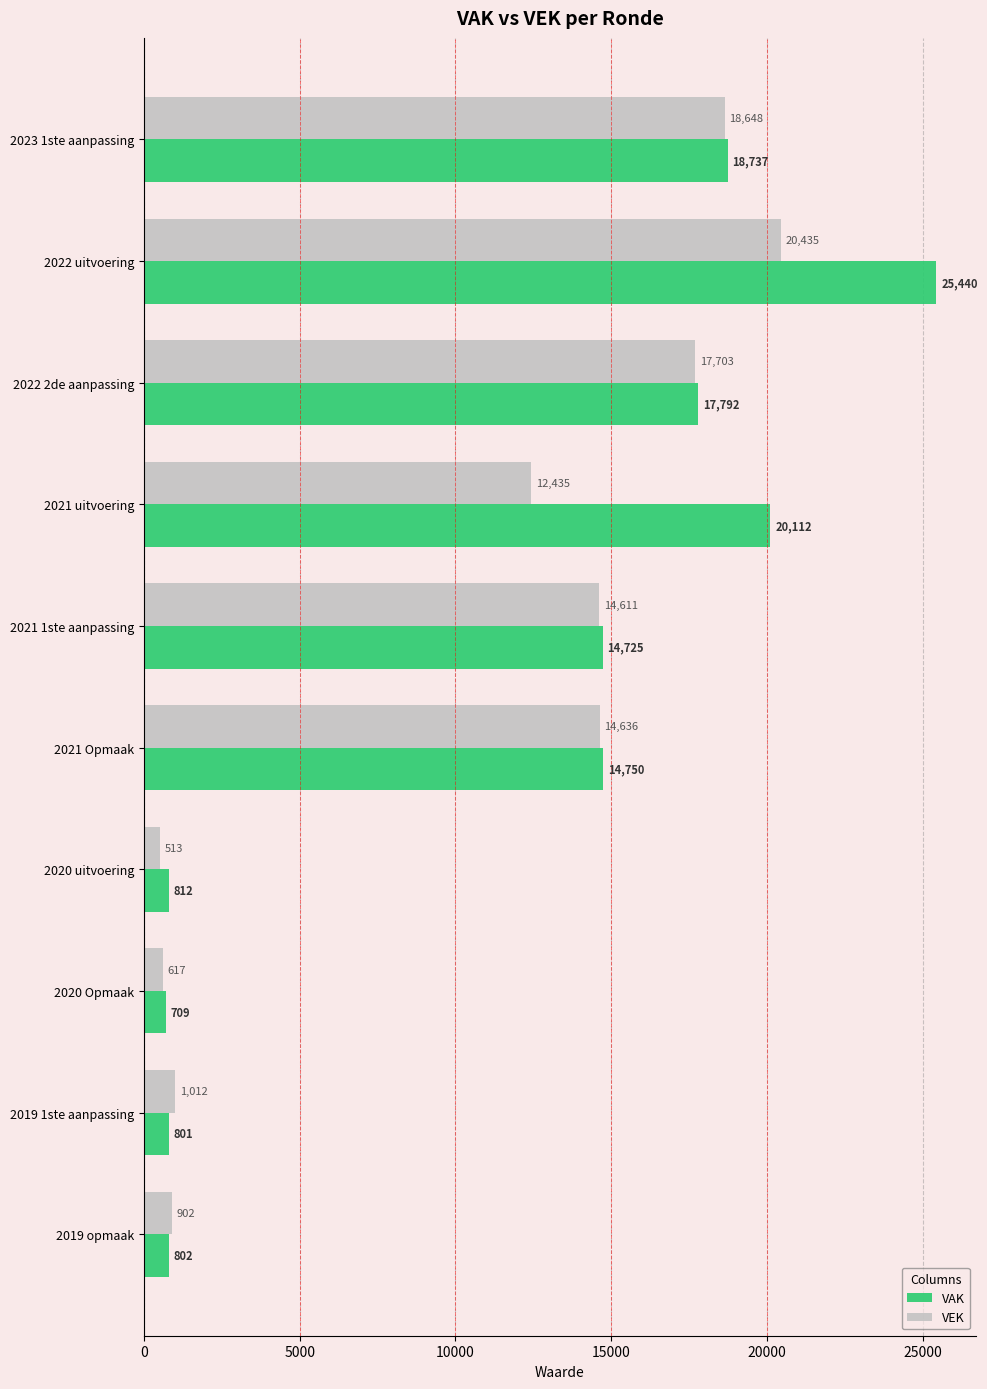

Which series has the widest spread of values?

VAK